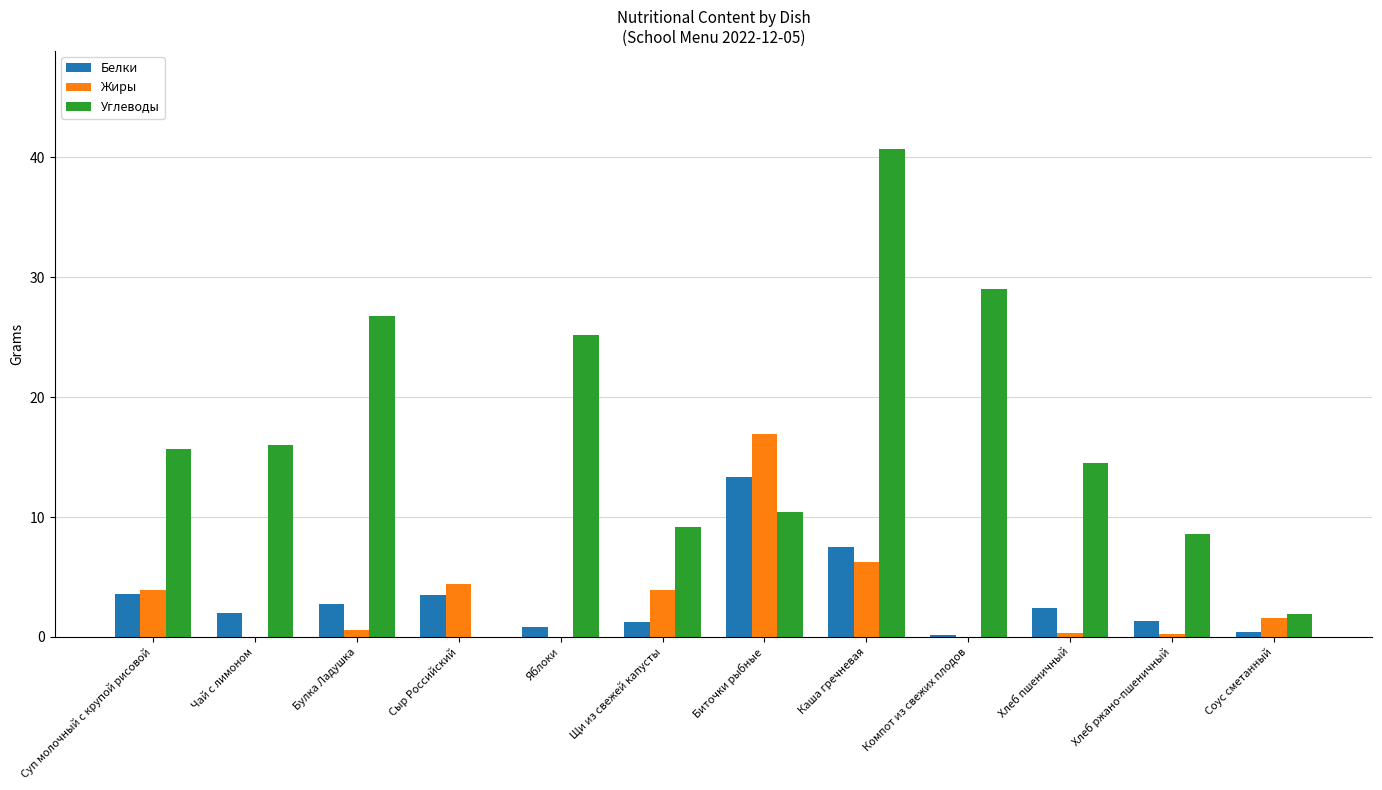

What are all the series names shown in the legend?

Белки, Жиры, Углеводы